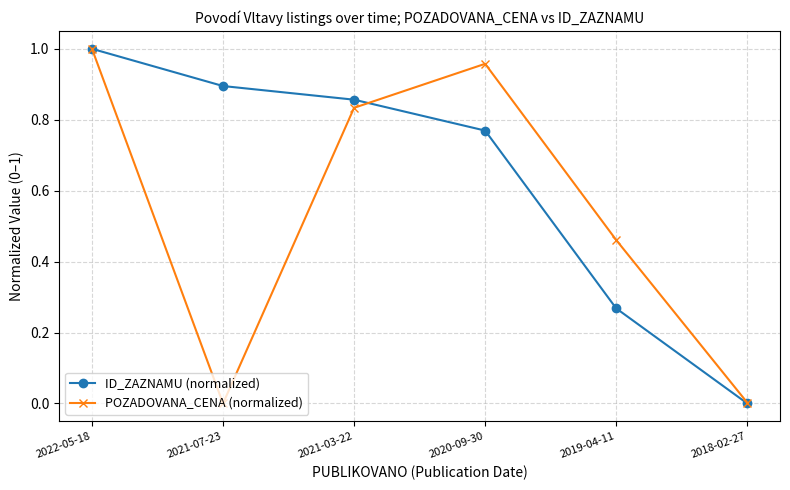

Rank the categories by ID_ZAZNAMU (normalized) value from highest to lowest.

2022-05-18, 2021-07-23, 2021-03-22, 2020-09-30, 2019-04-11, 2018-02-27